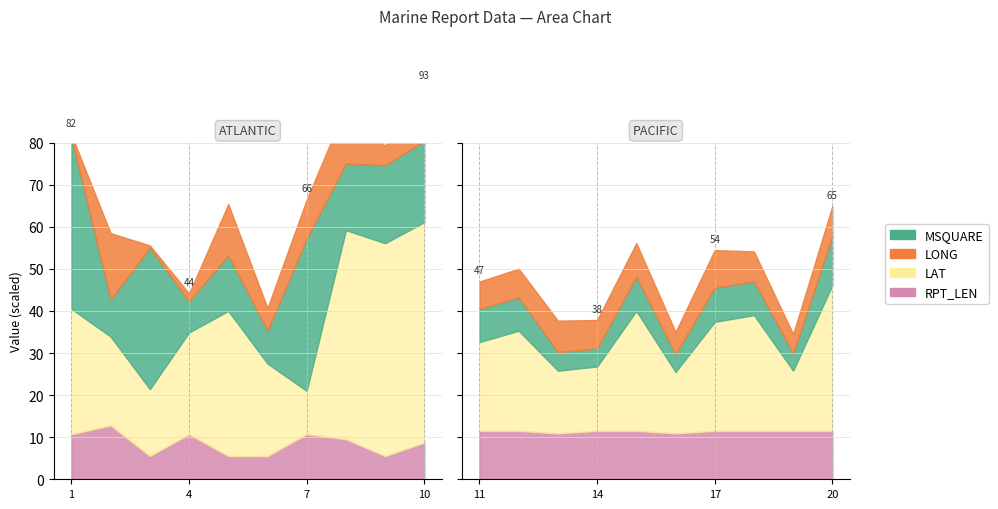

Is it true that LONG equals 107.5 at 20?

False